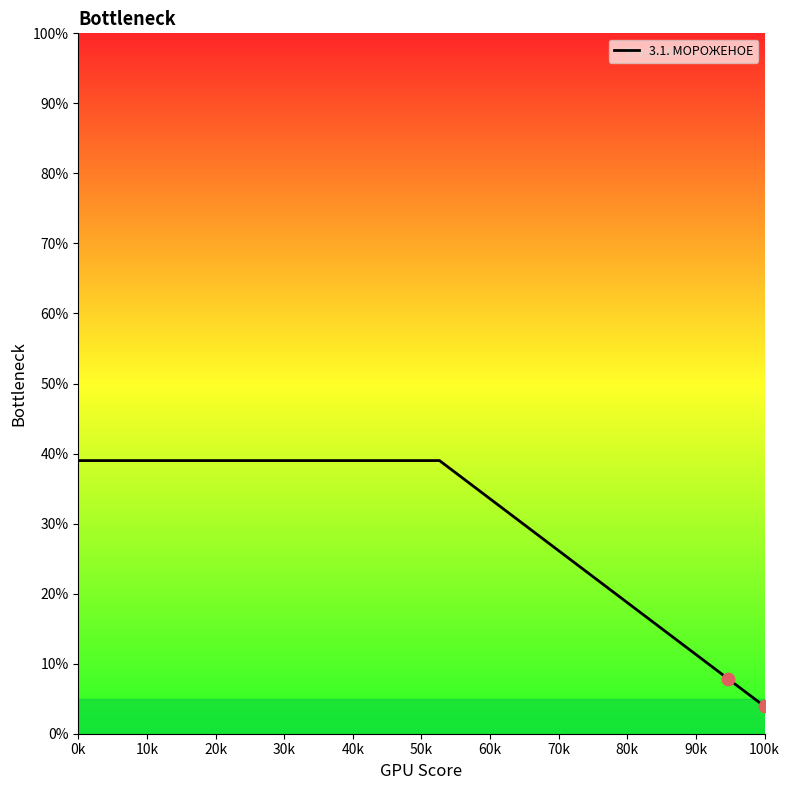

What is the smallest value displayed?

3.9